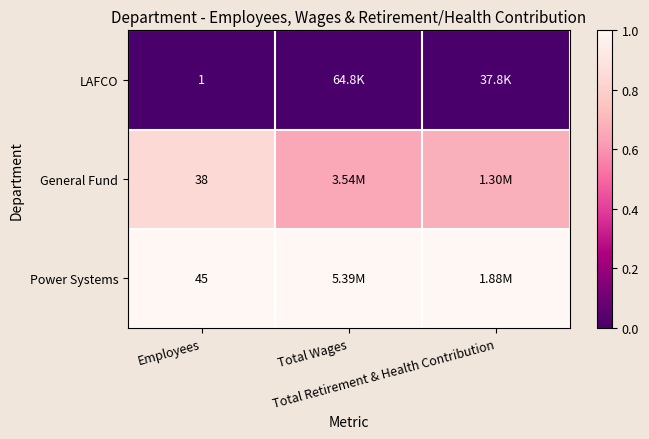

How many series are shown in this chart?

3